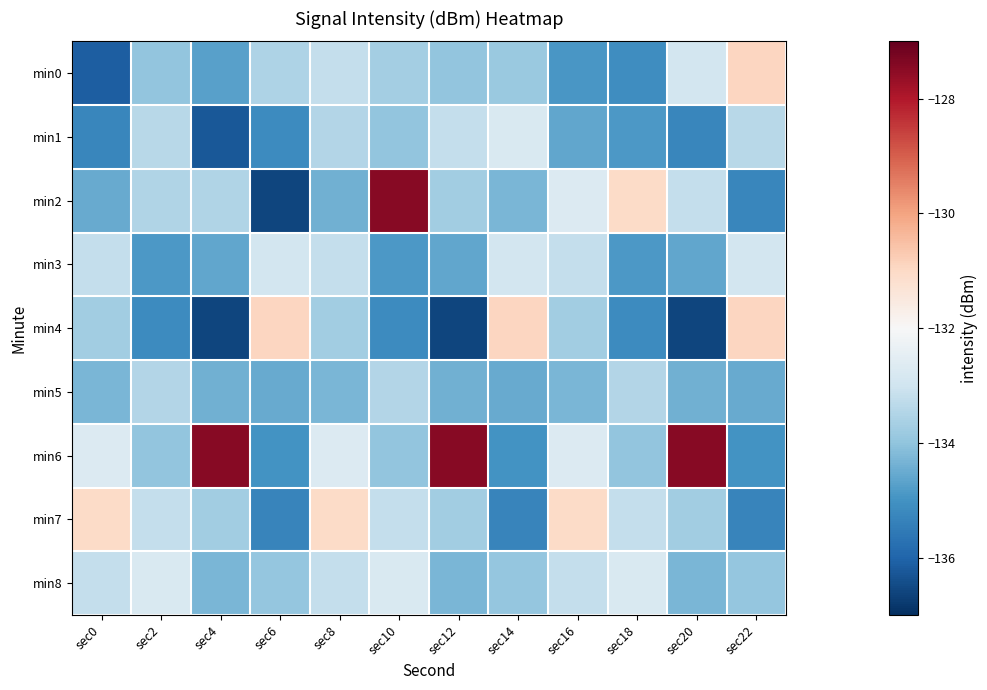

Reading right to left, what are all the values shown in this chart?

min0: sec22=-130.9	sec20=-132.9	sec18=-135.1	sec16=-134.9	sec14=-133.8	sec12=-134.0	sec10=-133.7	sec8=-133.2	sec6=-133.5	sec4=-134.7	sec2=-134.0	sec0=-136.1
min1: sec22=-133.4	sec20=-135.2	sec18=-134.9	sec16=-134.6	sec14=-132.7	sec12=-133.2	sec10=-134.0	sec8=-133.5	sec6=-135.1	sec4=-136.3	sec2=-133.4	sec0=-135.2
min2: sec22=-135.2	sec20=-133.2	sec18=-131.1	sec16=-132.7	sec14=-134.3	sec12=-133.7	sec10=-127.5	sec8=-134.4	sec6=-136.6	sec4=-133.5	sec2=-133.5	sec0=-134.5
min3: sec22=-132.9	sec20=-134.6	sec18=-134.9	sec16=-133.2	sec14=-132.9	sec12=-134.6	sec10=-134.9	sec8=-133.2	sec6=-132.9	sec4=-134.6	sec2=-134.9	sec0=-133.2
min4: sec22=-130.9	sec20=-136.6	sec18=-135.1	sec16=-133.7	sec14=-130.9	sec12=-136.6	sec10=-135.1	sec8=-133.7	sec6=-130.9	sec4=-136.6	sec2=-135.1	sec0=-133.7
min5: sec22=-134.5	sec20=-134.4	sec18=-133.5	sec16=-134.3	sec14=-134.5	sec12=-134.4	sec10=-133.5	sec8=-134.3	sec6=-134.5	sec4=-134.4	sec2=-133.5	sec0=-134.3
min6: sec22=-135.0	sec20=-127.5	sec18=-134.0	sec16=-132.7	sec14=-135.0	sec12=-127.5	sec10=-134.0	sec8=-132.7	sec6=-135.0	sec4=-127.5	sec2=-134.0	sec0=-132.7
min7: sec22=-135.3	sec20=-133.7	sec18=-133.2	sec16=-131.1	sec14=-135.3	sec12=-133.7	sec10=-133.2	sec8=-131.1	sec6=-135.3	sec4=-133.7	sec2=-133.2	sec0=-131.1
min8: sec22=-133.9	sec20=-134.3	sec18=-132.7	sec16=-133.2	sec14=-133.9	sec12=-134.3	sec10=-132.7	sec8=-133.2	sec6=-133.9	sec4=-134.3	sec2=-132.7	sec0=-133.2